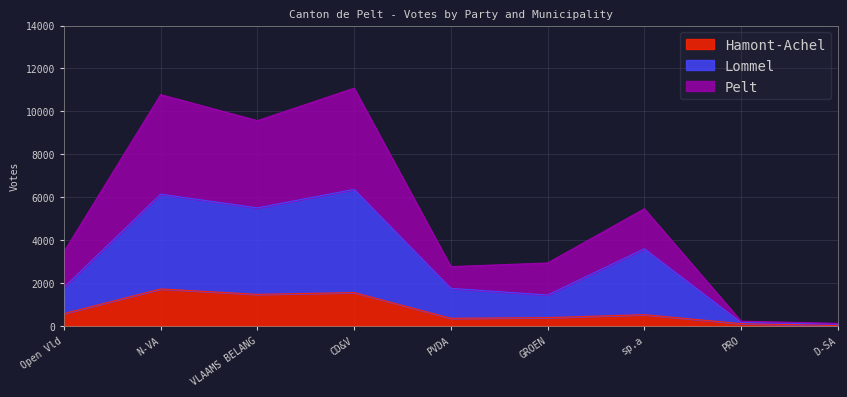

What is the label of the 3rd point from the right?

sp.a